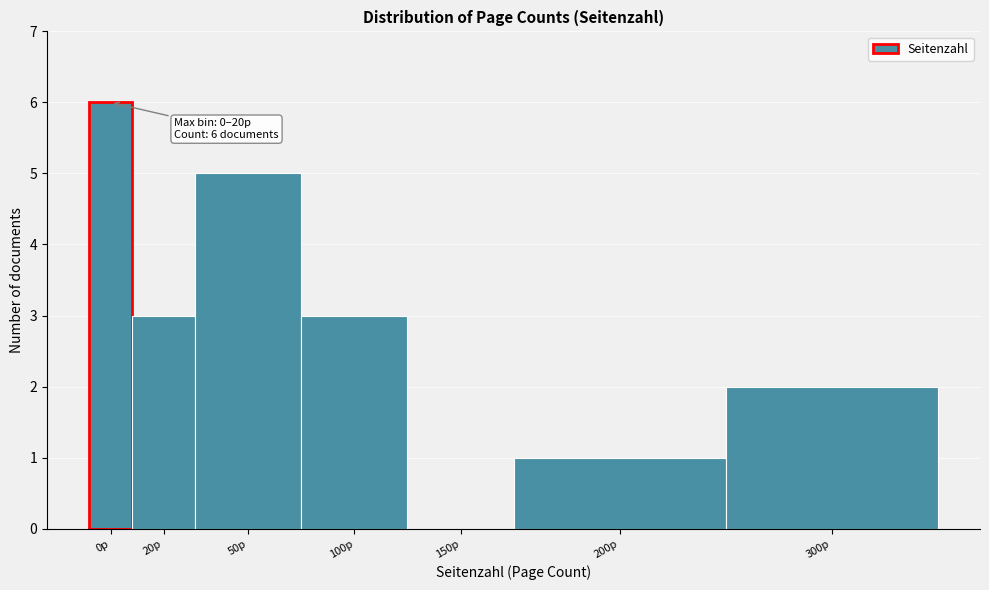

Reading left to right, transcribe all the data shown in this chart.

0p=6	20p=3	50p=5	100p=3	150p=0	200p=1	300p=2